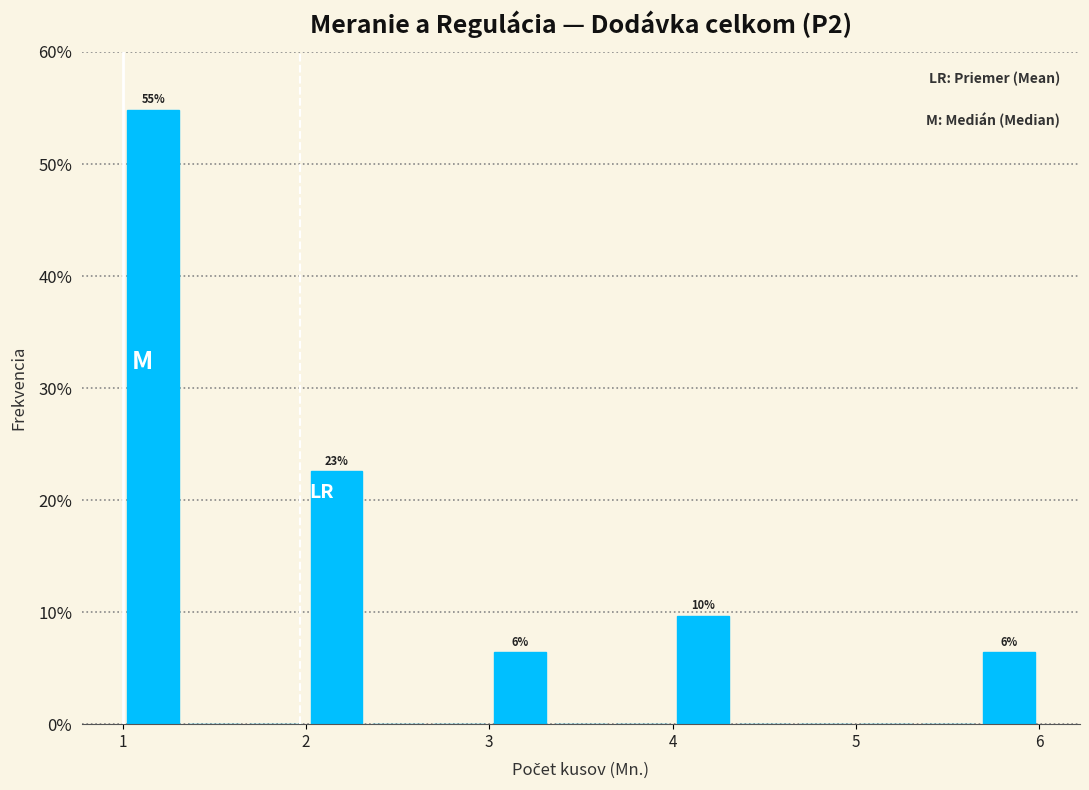

Around what value on the x-axis is the tallest bar? Give the approximate position of its centre, as read against the axis.

1.2